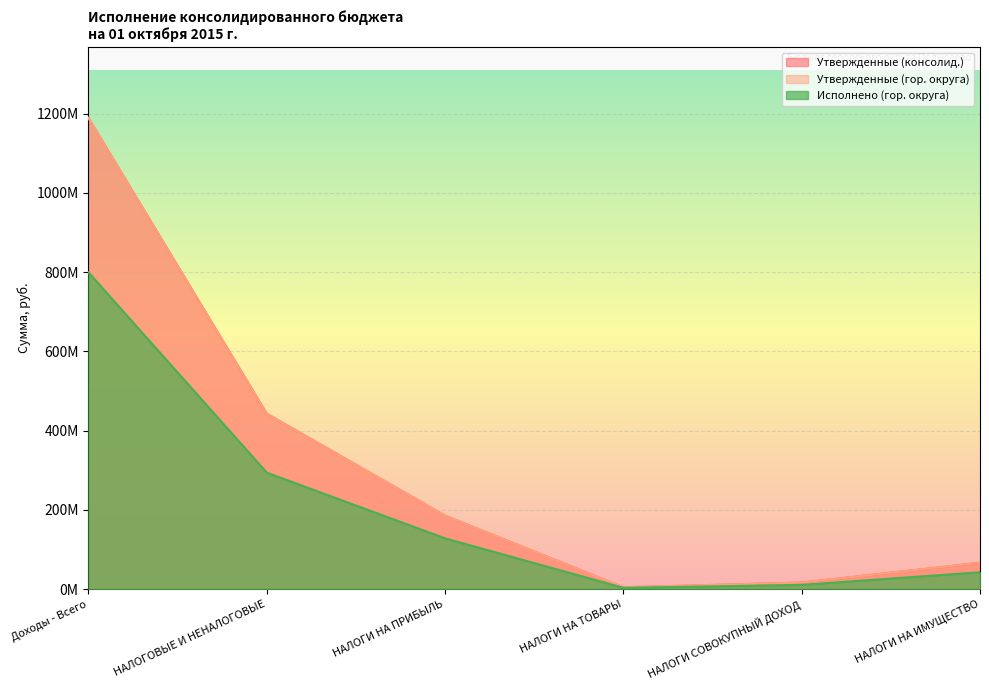

Between НАЛОГИ НА ПРИБЫЛЬ and НАЛОГИ СОВОКУПНЫЙ ДОХОД, which is larger?

НАЛОГИ НА ПРИБЫЛЬ